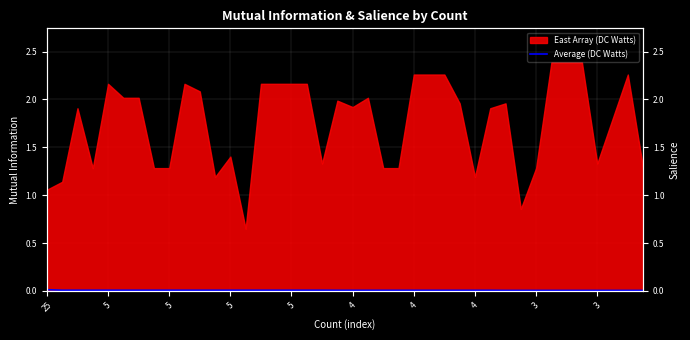

True or false: the data shows 0.0 at 17.

True